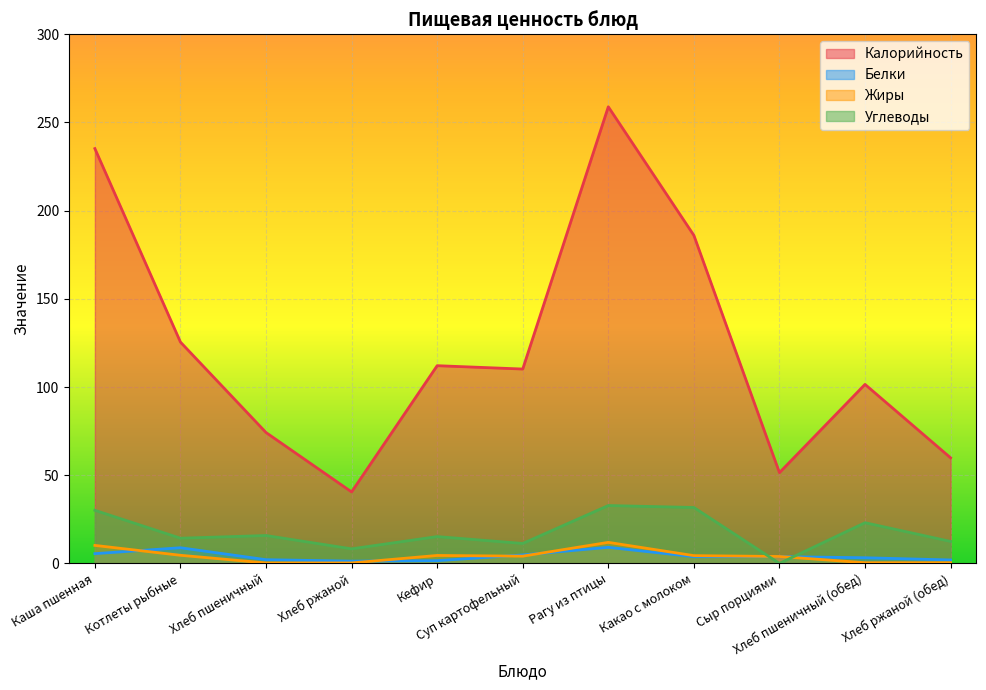

What is the difference between the maximum and minimum values in the Жиры series?

11.7